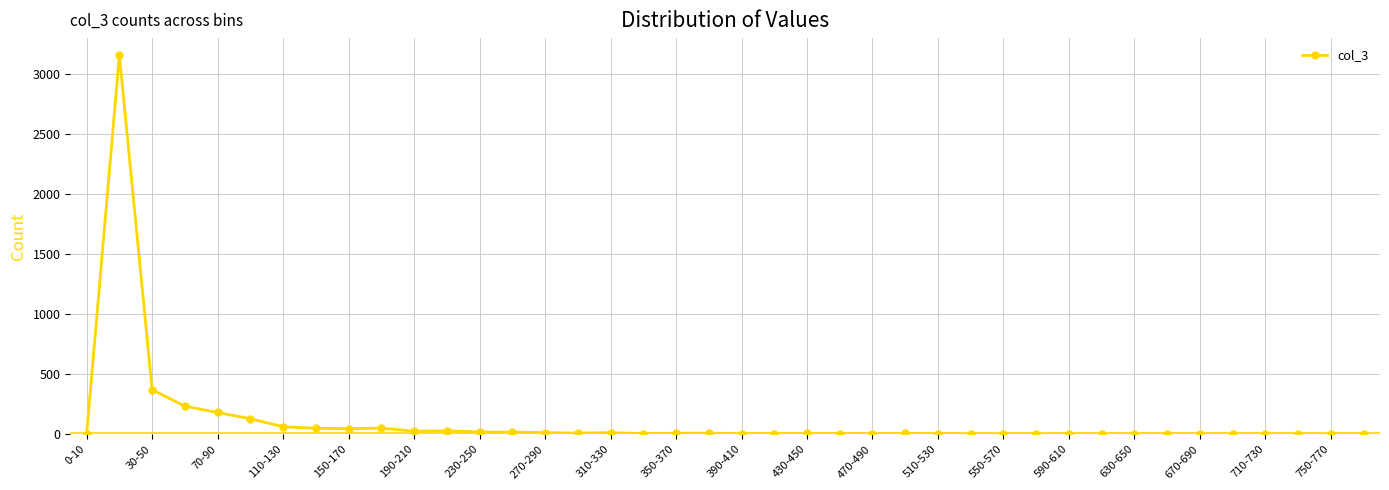

How many series are shown in this chart?

1